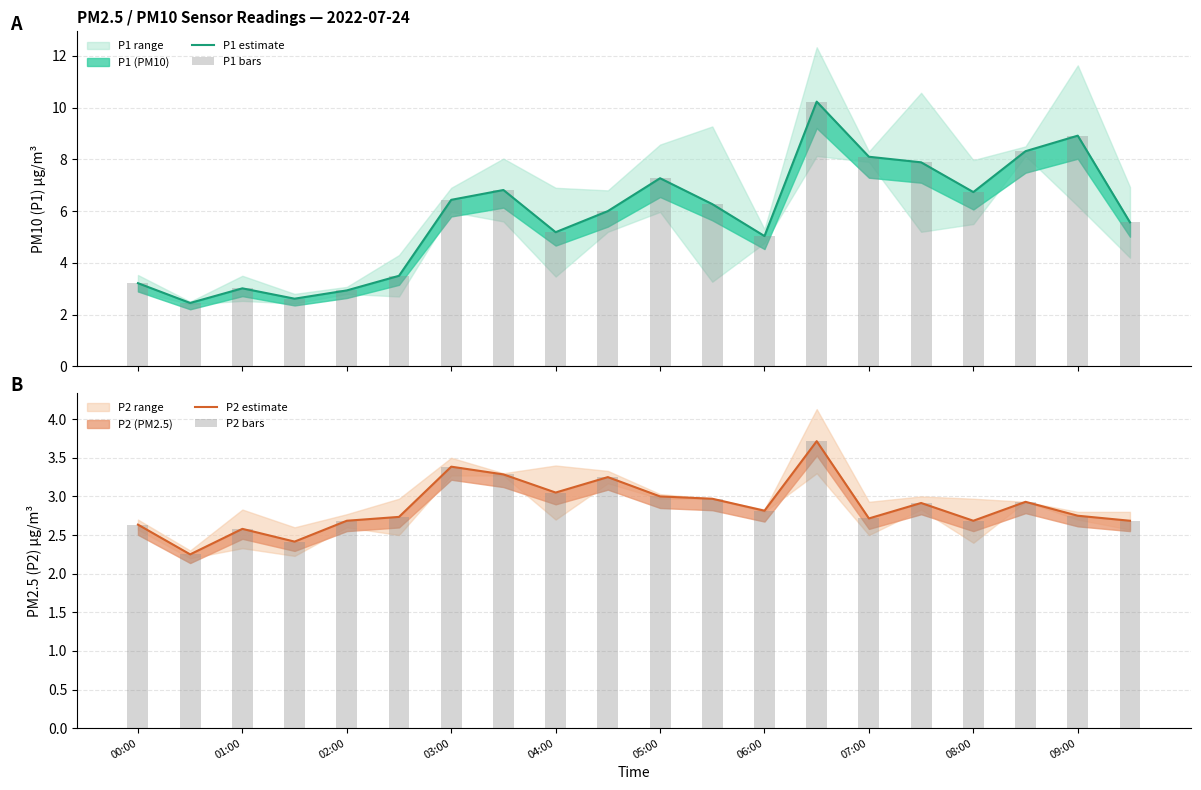

What is the difference between the maximum and second lowest values in the P2 estimate series?

1.3